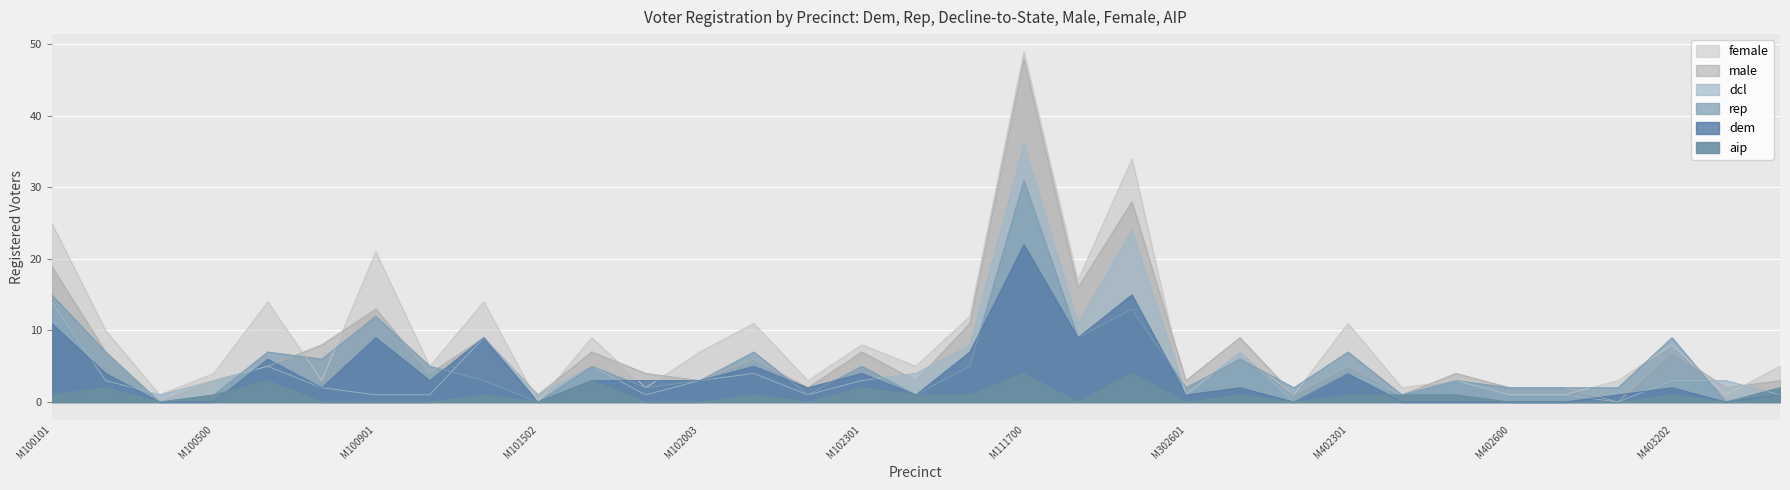

Is it true that female equals 0 at M101502?

True